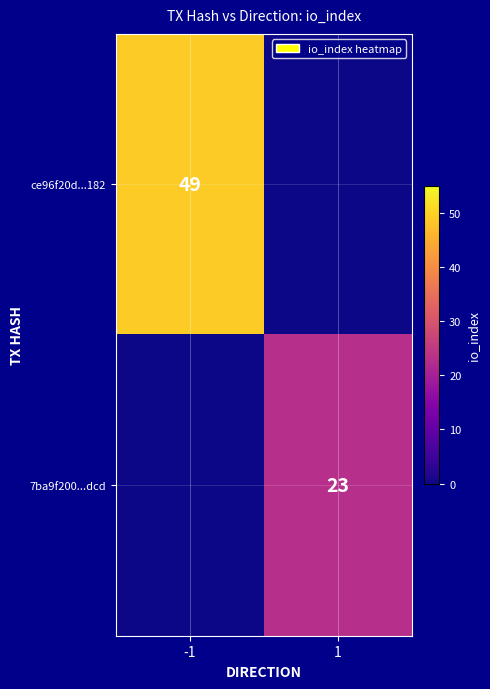

The value of 7ba9f200...dcd at 1 is 23. True or false?

True